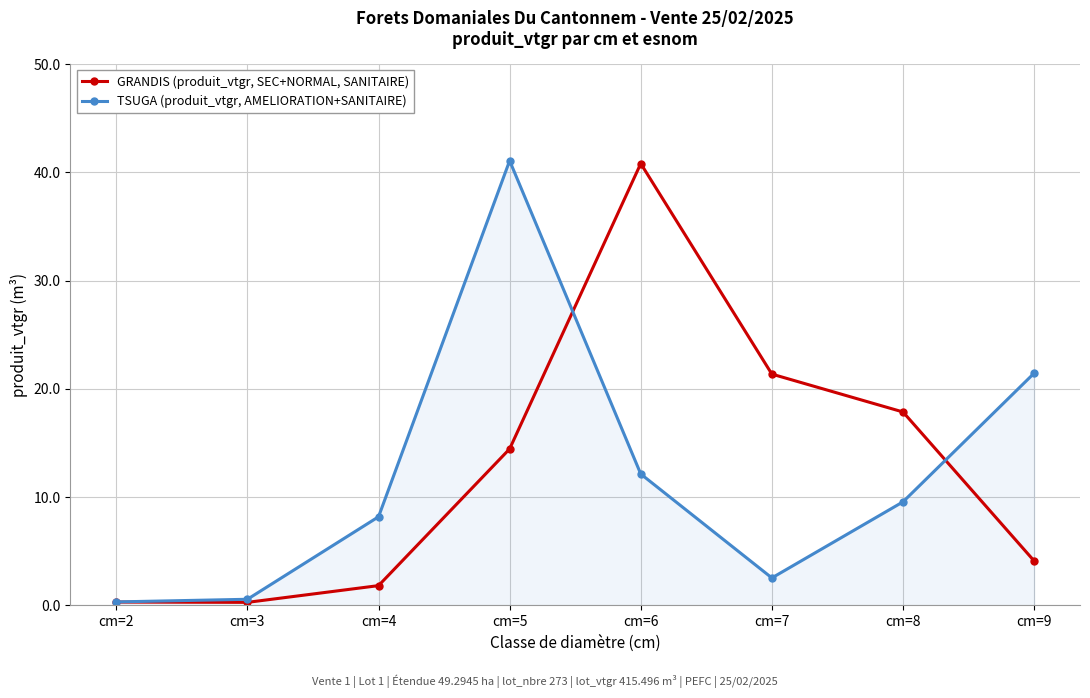

Rank the series by their maximum value, from highest to lowest.

TSUGA (produit_vtgr, AMELIORATION+SANITAIRE), GRANDIS (produit_vtgr, SEC+NORMAL, SANITAIRE)